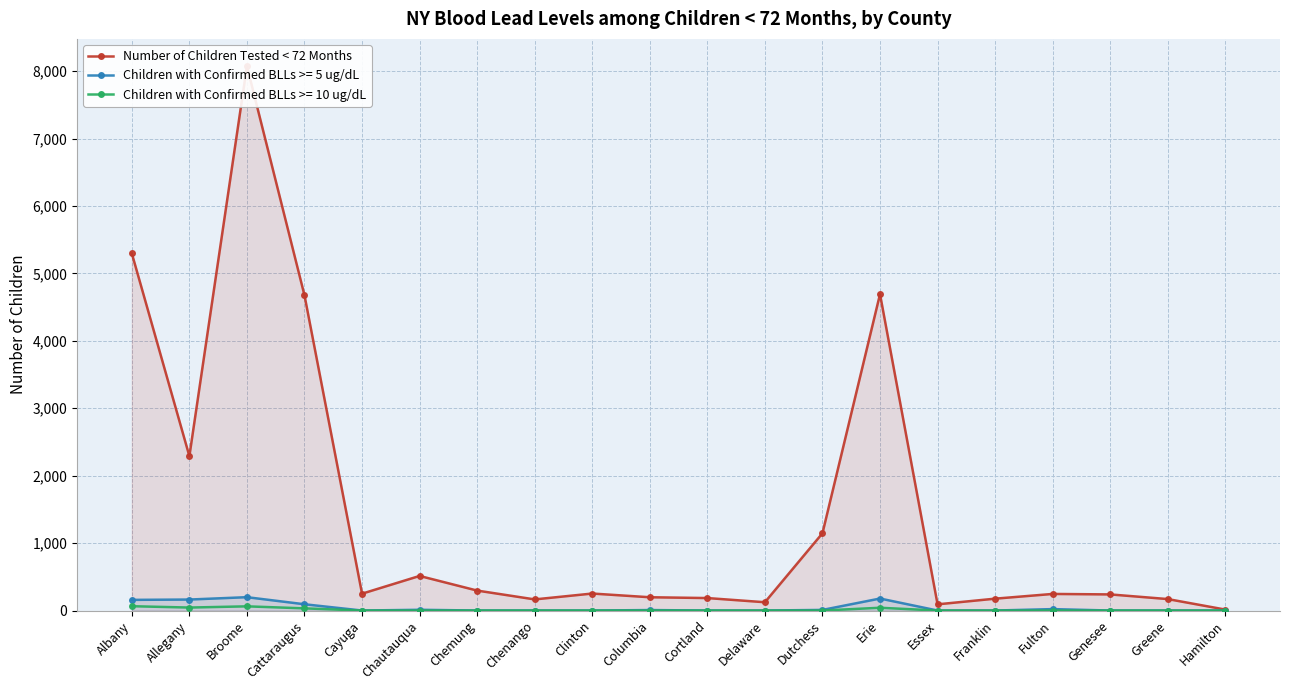

What is the label of the 11th point from the right?

Columbia